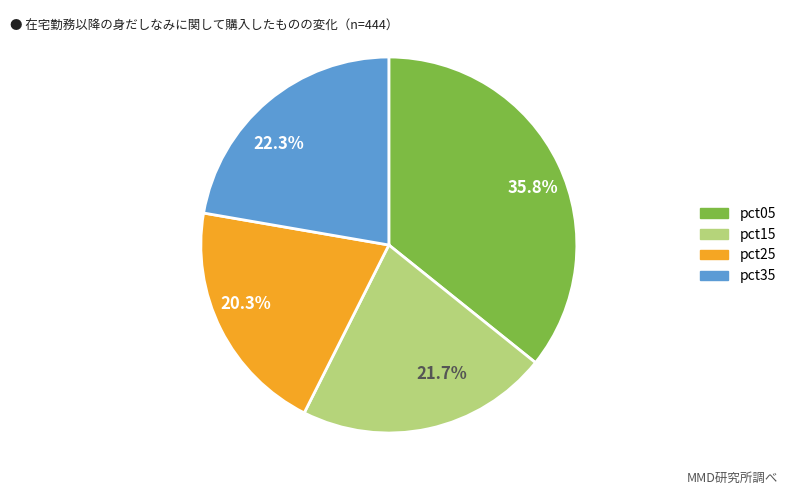

To the nearest percent, what is the average slice percentage?

25%